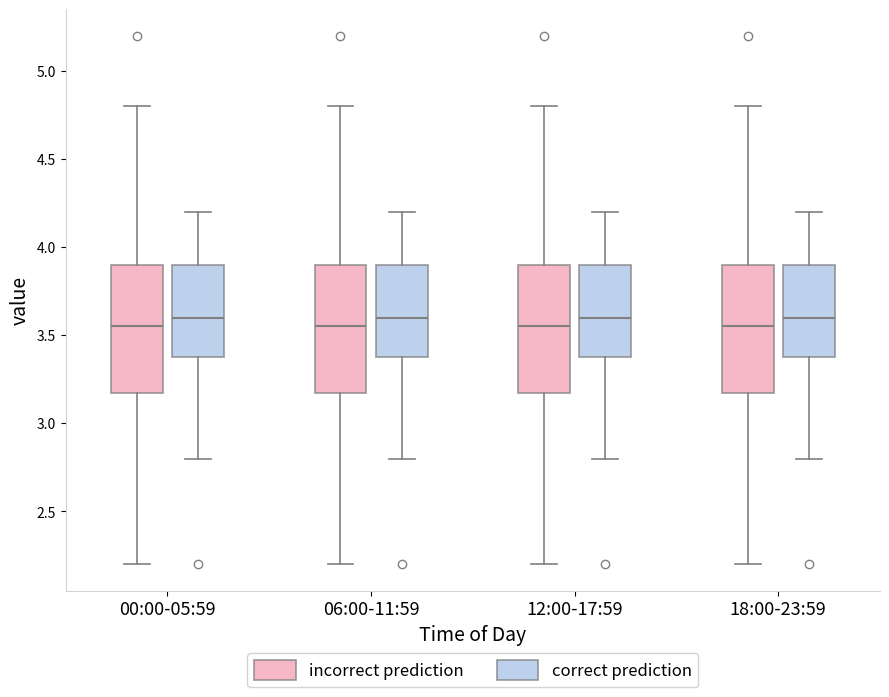

Where is the upper edge of the box for 00:00-05:59 (incorrect prediction) on the y-axis? The values are not printed on the chart, so give them approximately, as read against the axis.

3.90